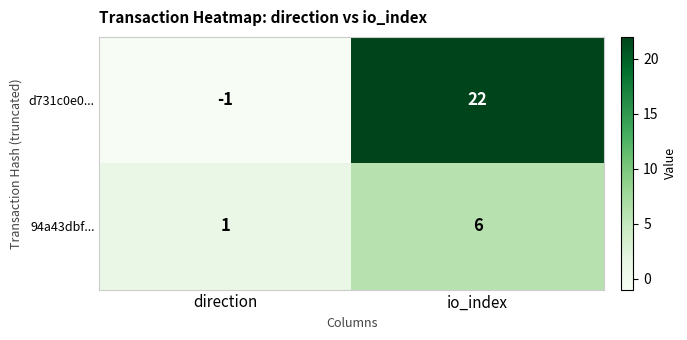

What is the sum of all 94a43dbf... values?

7